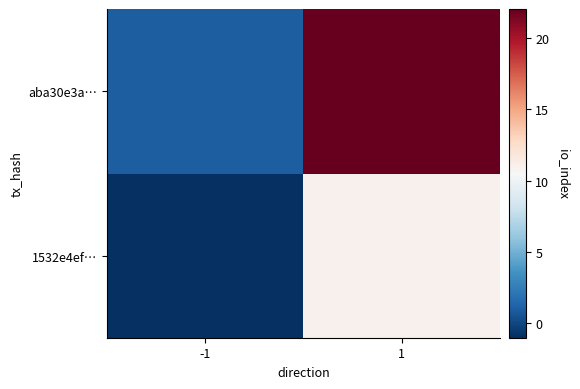

Between 1 and -1, which is larger?

1